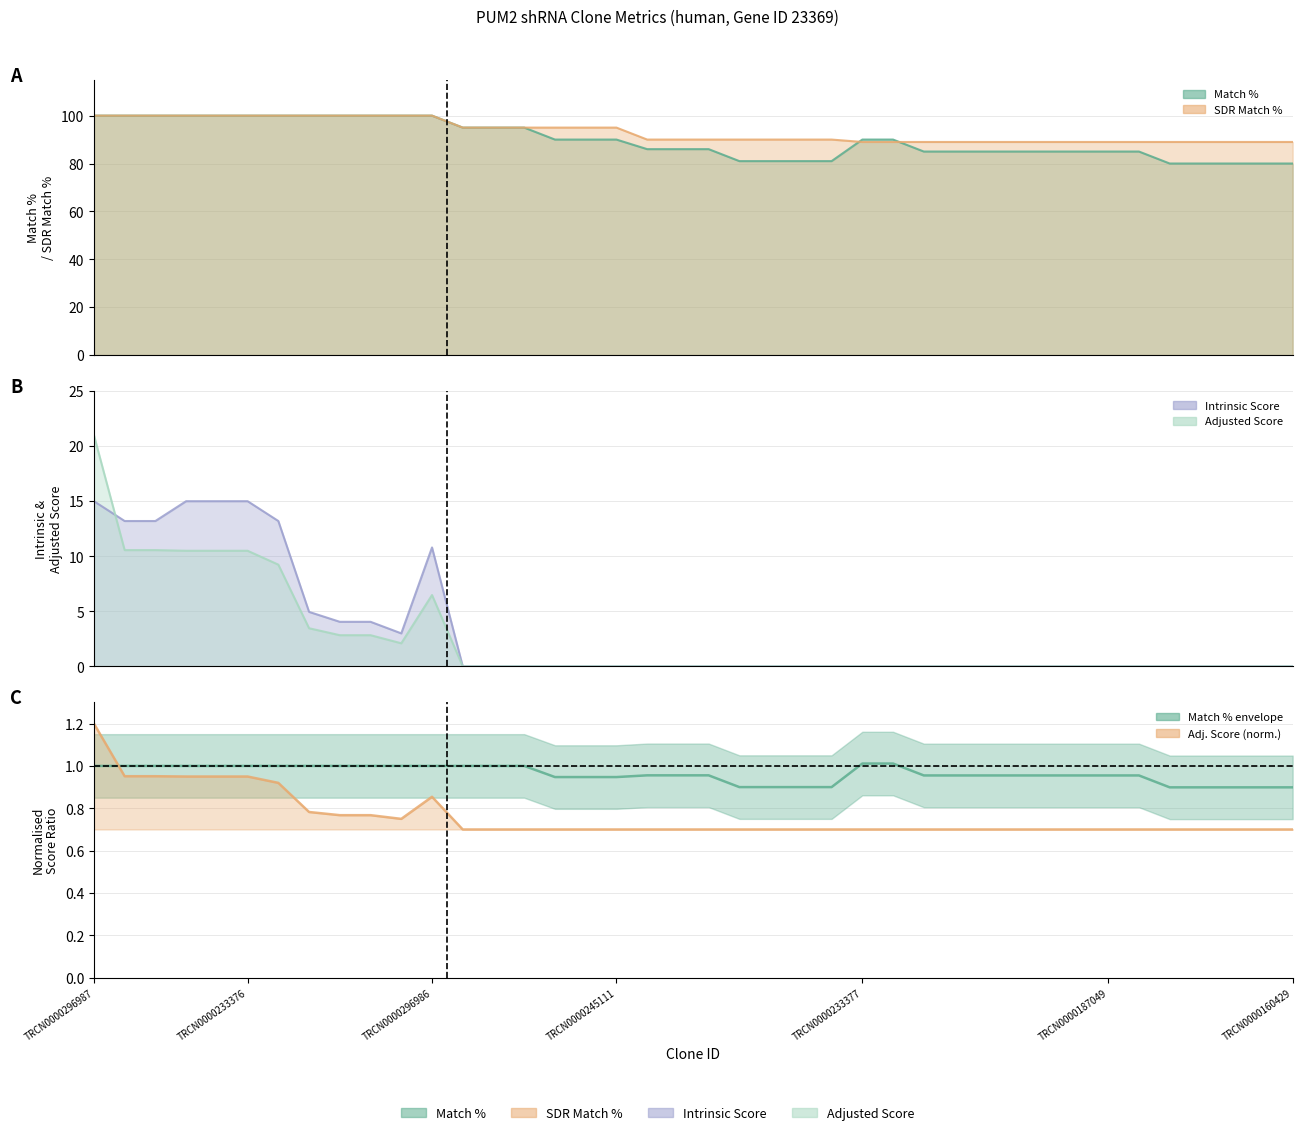

How many data points does each series have?

40